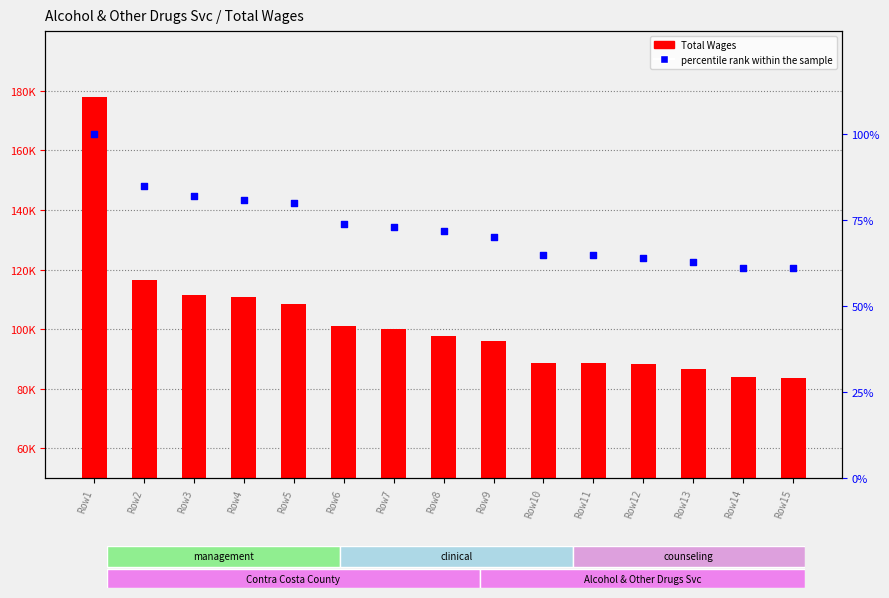

Which series reaches the minimum Y coordinate?

percentile rank within the sample